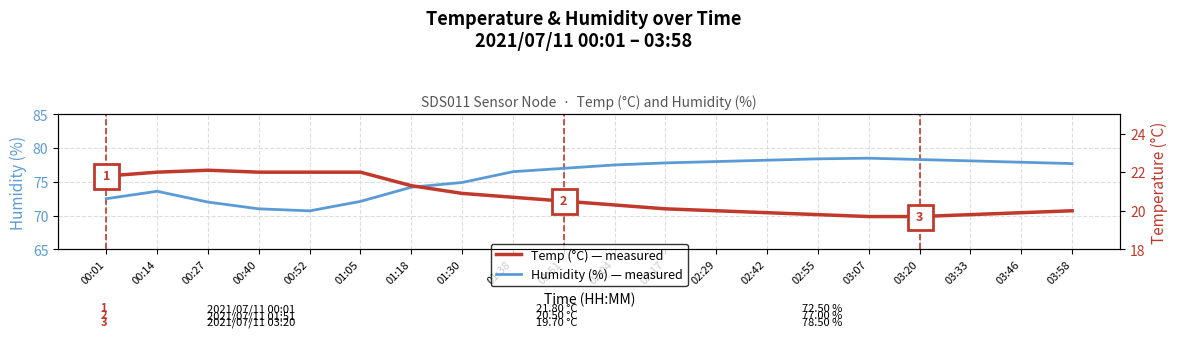

True or false: Humidity (%) has more than 0 interior local peaks.

True